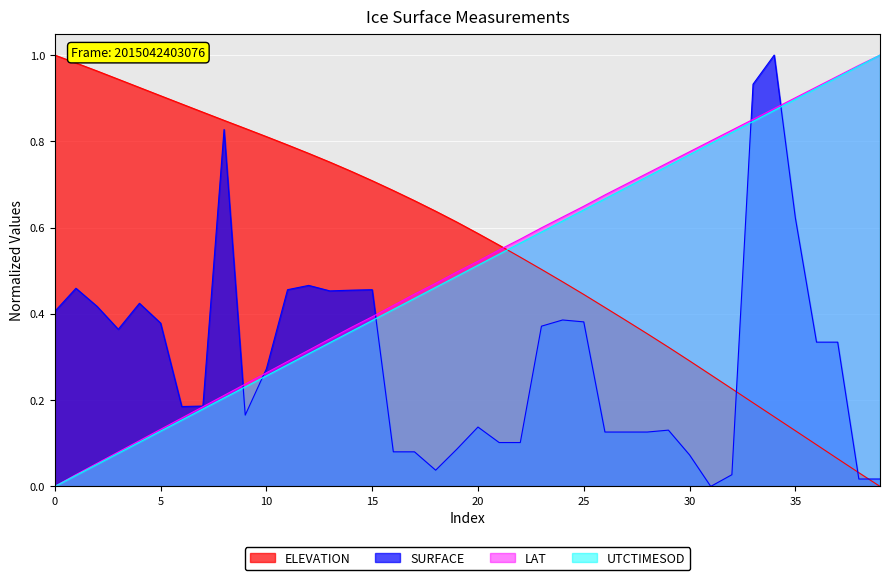

Between which two adjacent categories do ELEVATION and LAT first intersect?

21 and 22